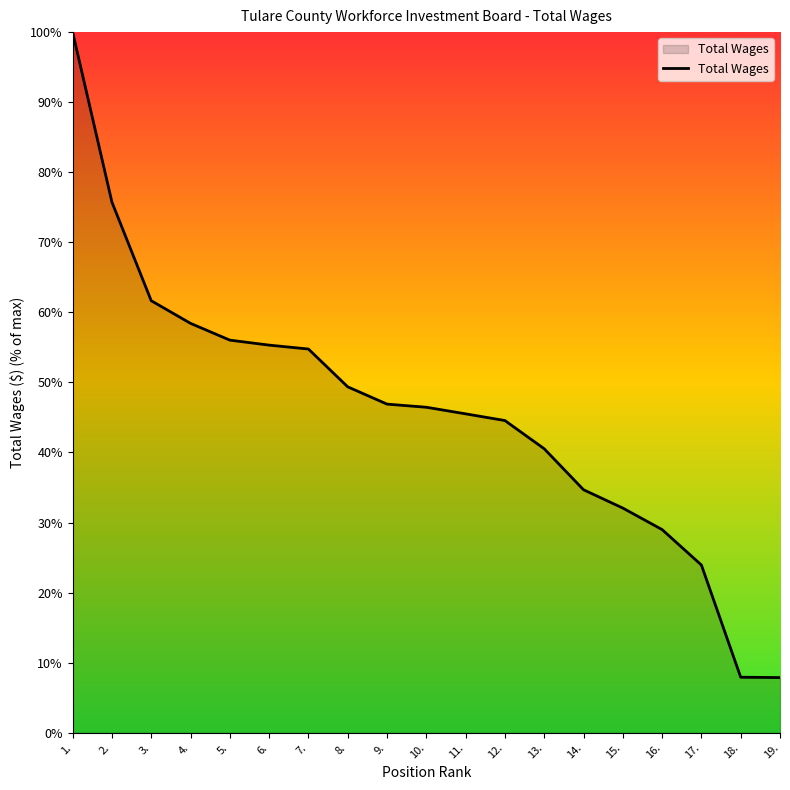

Reading right to left, transcribe all the data shown in this chart.

19.=7.9	18.=7.9	17.=23.9	16.=29.0	15.=32.1	14.=34.7	13.=40.5	12.=44.6	11.=45.5	10.=46.5	9.=46.9	8.=49.4	7.=54.8	6.=55.3	5.=56.0	4.=58.4	3.=61.7	2.=75.7	1.=100.0